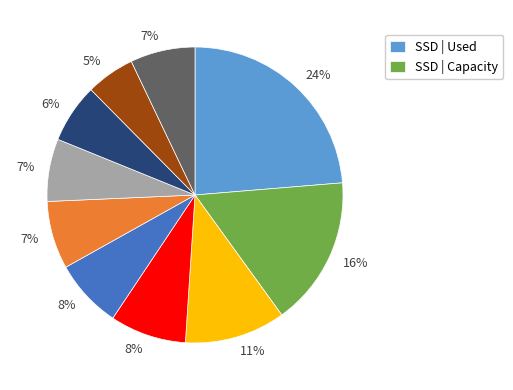

Is there a majority slice in this chart?

No